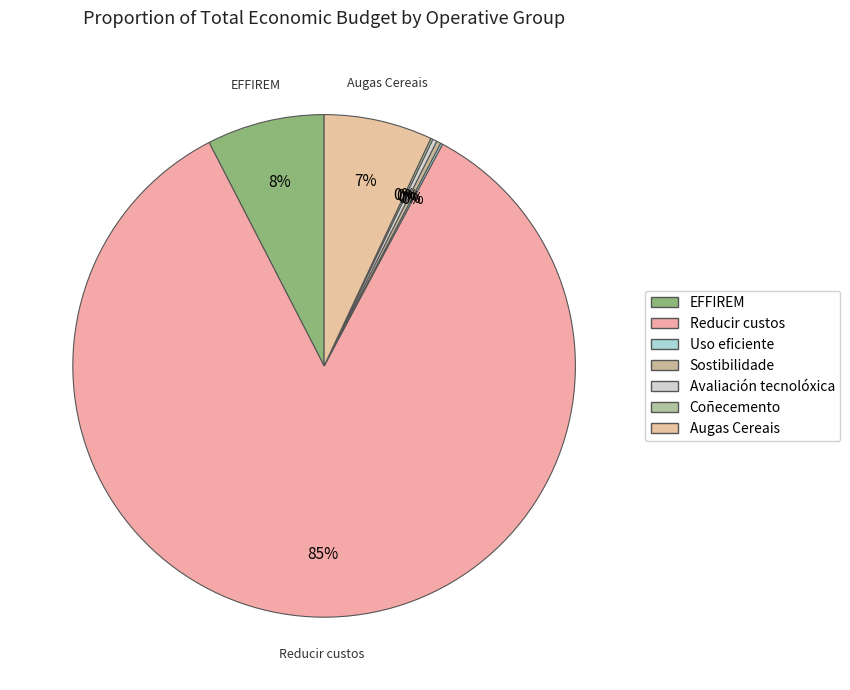

What is the largest slice in the pie chart?

Reducir custos